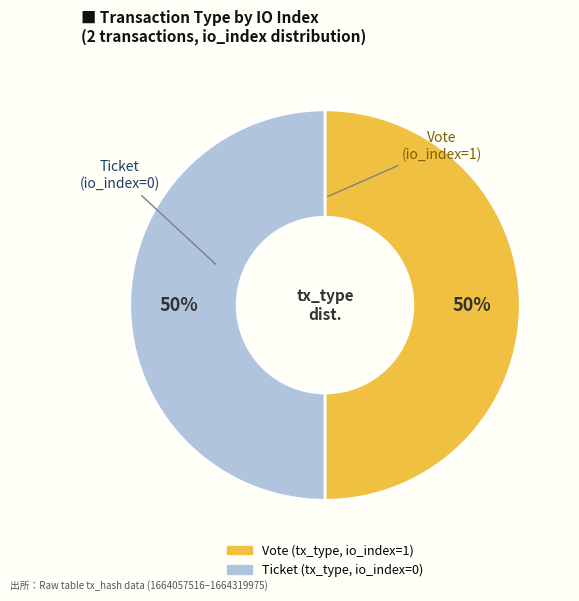

How many slices are in this pie chart?

2